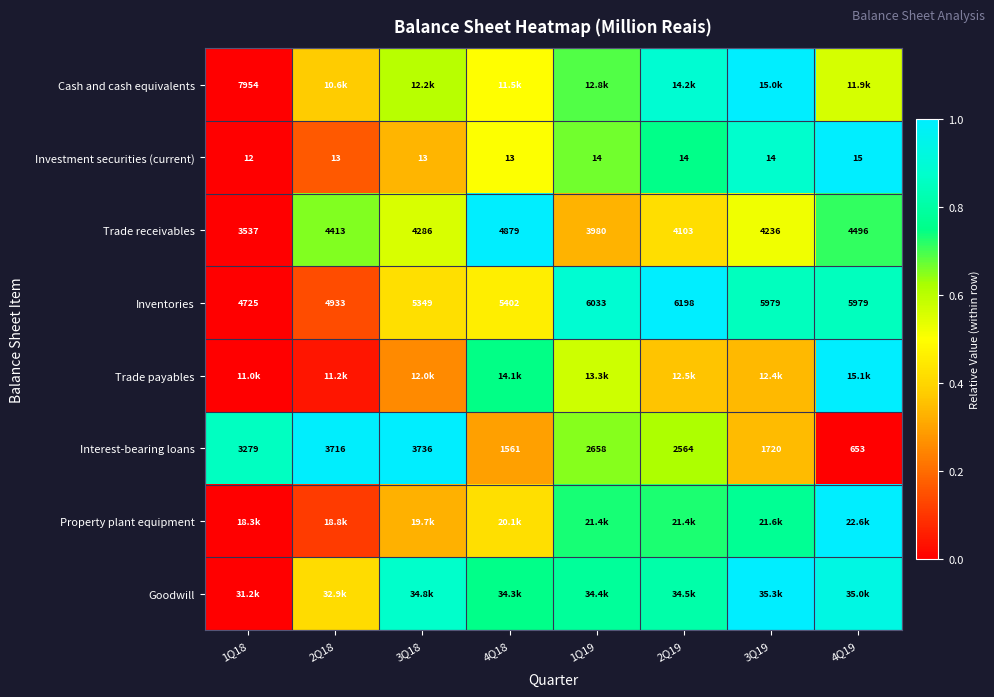

What is the difference between the highest and lowest values at 3Q18?

0.7